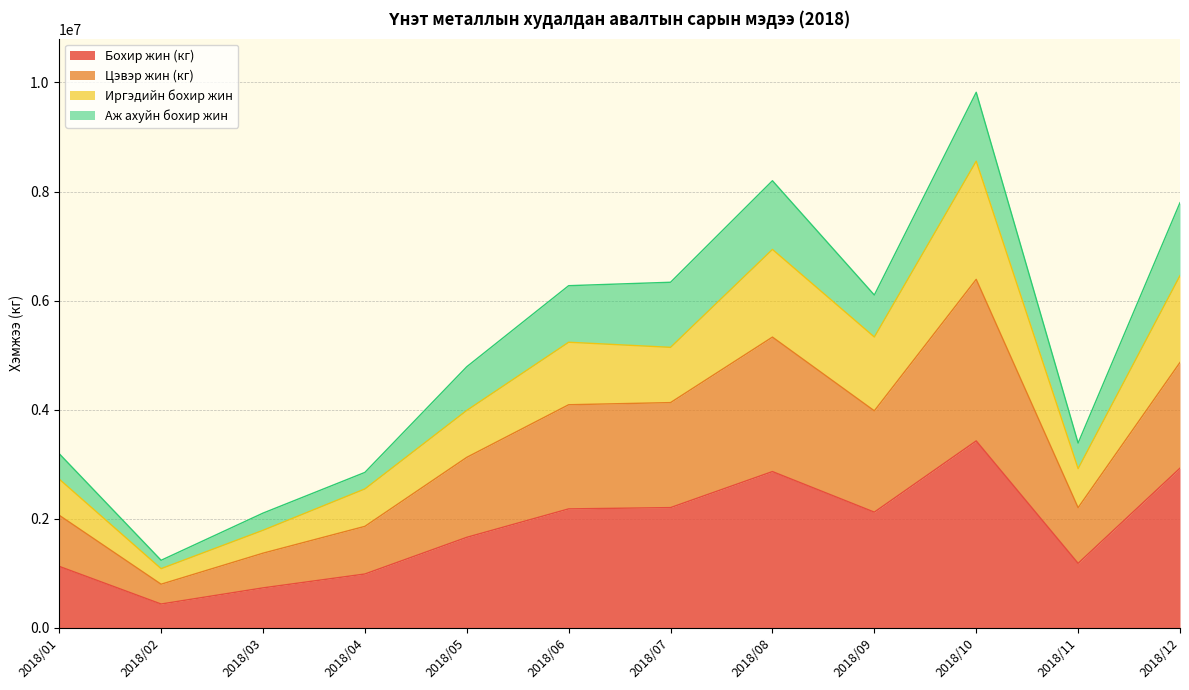

Which category has the highest value in the Иргэдийн бохир жин series?

2018/10